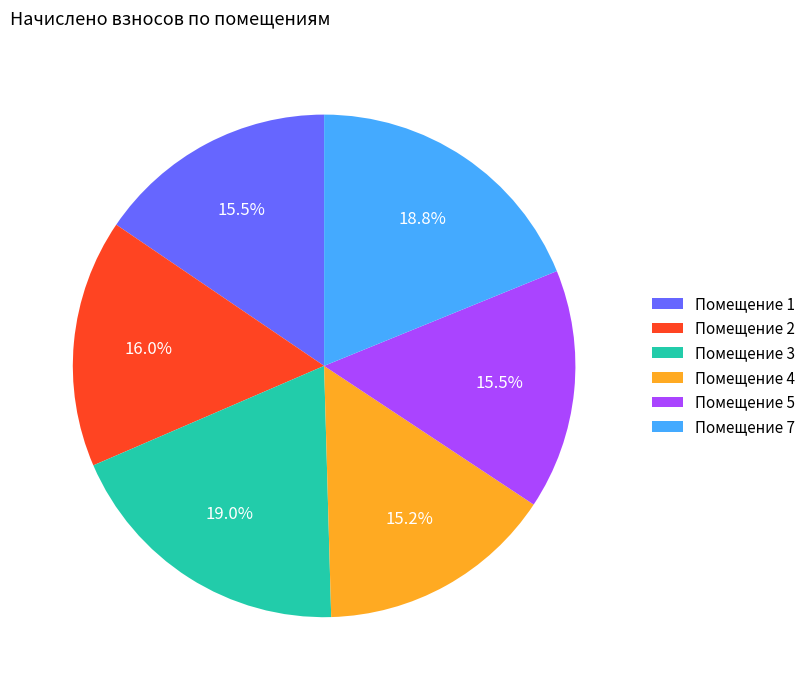

Is the sum of Помещение 4 and Помещение 1 greater than half?

No